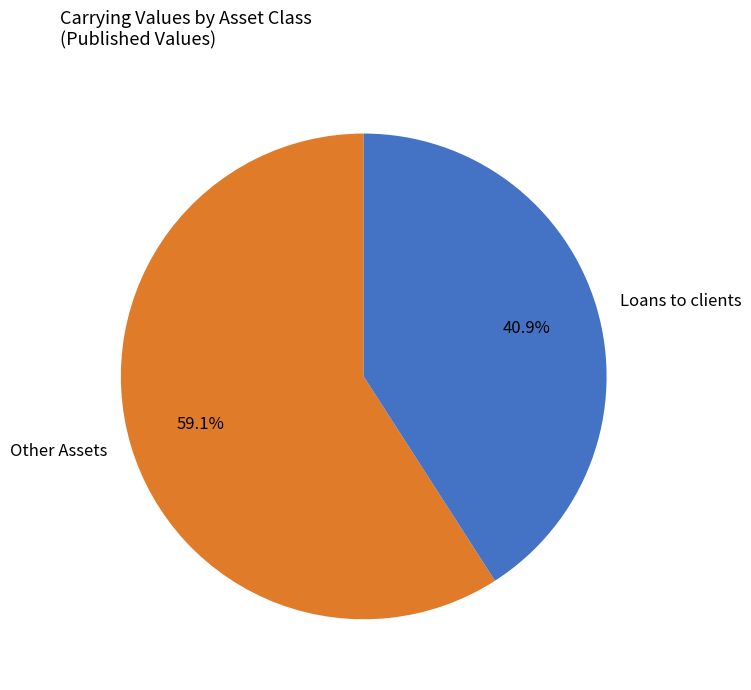

Which category has the biggest portion of the pie?

Other Assets